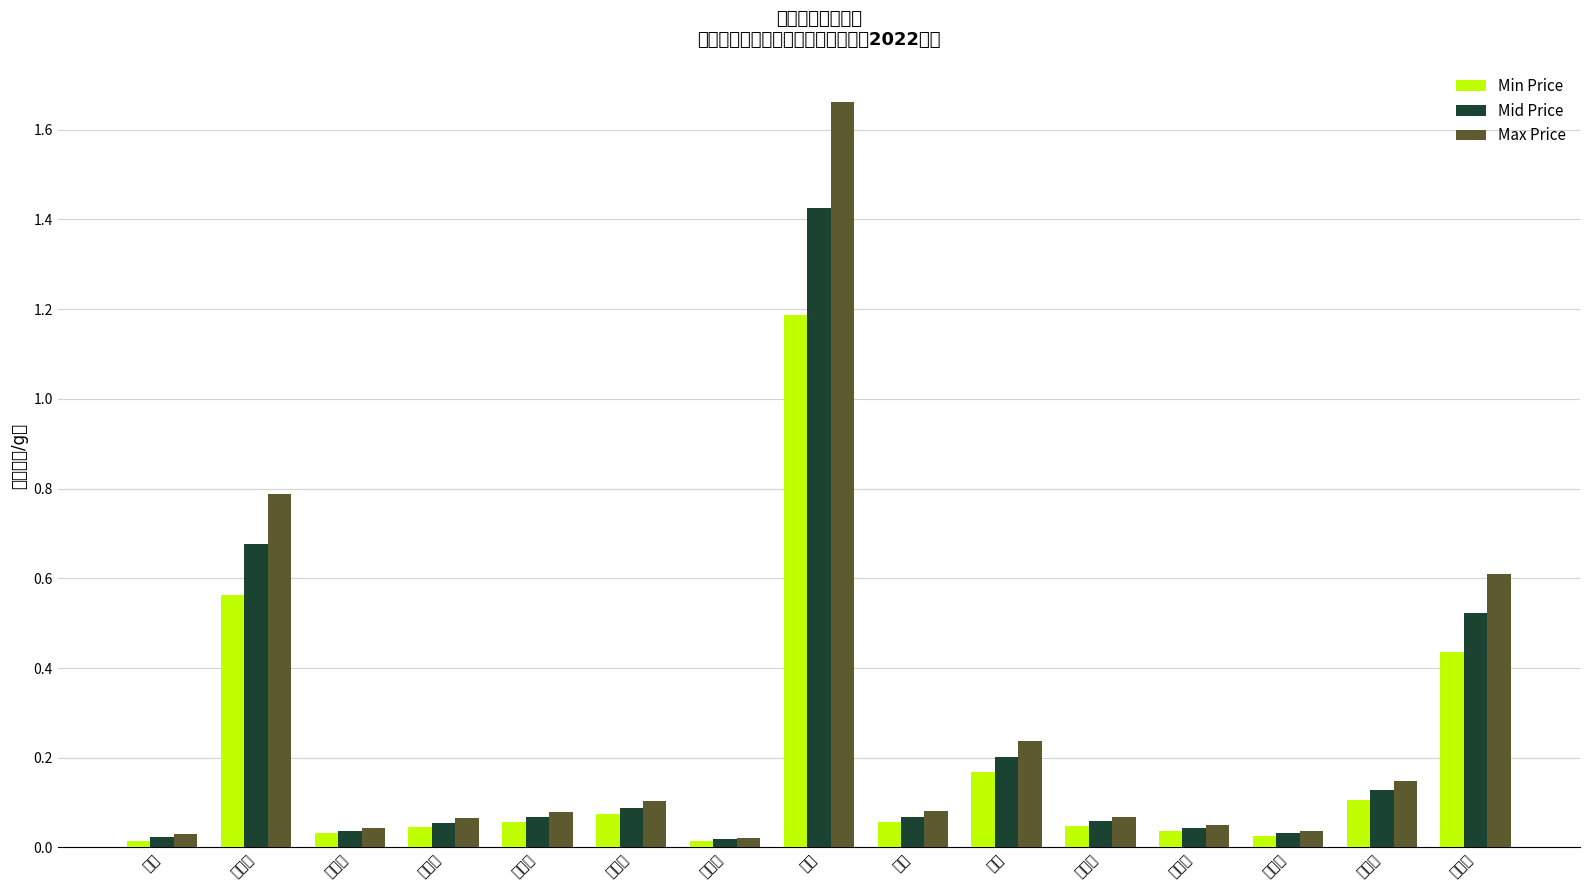

Reading left to right, what are all the values shown in this chart?

Min Price: 0.0	0.6	0.0	0.0	0.1	0.1	0.0	1.2	0.1	0.2	0.0	0.0	0.0	0.1	0.4
Mid Price: 0.0	0.7	0.0	0.1	0.1	0.1	0.0	1.4	0.1	0.2	0.1	0.0	0.0	0.1	0.5
Max Price: 0.0	0.8	0.0	0.1	0.1	0.1	0.0	1.7	0.1	0.2	0.1	0.1	0.0	0.1	0.6